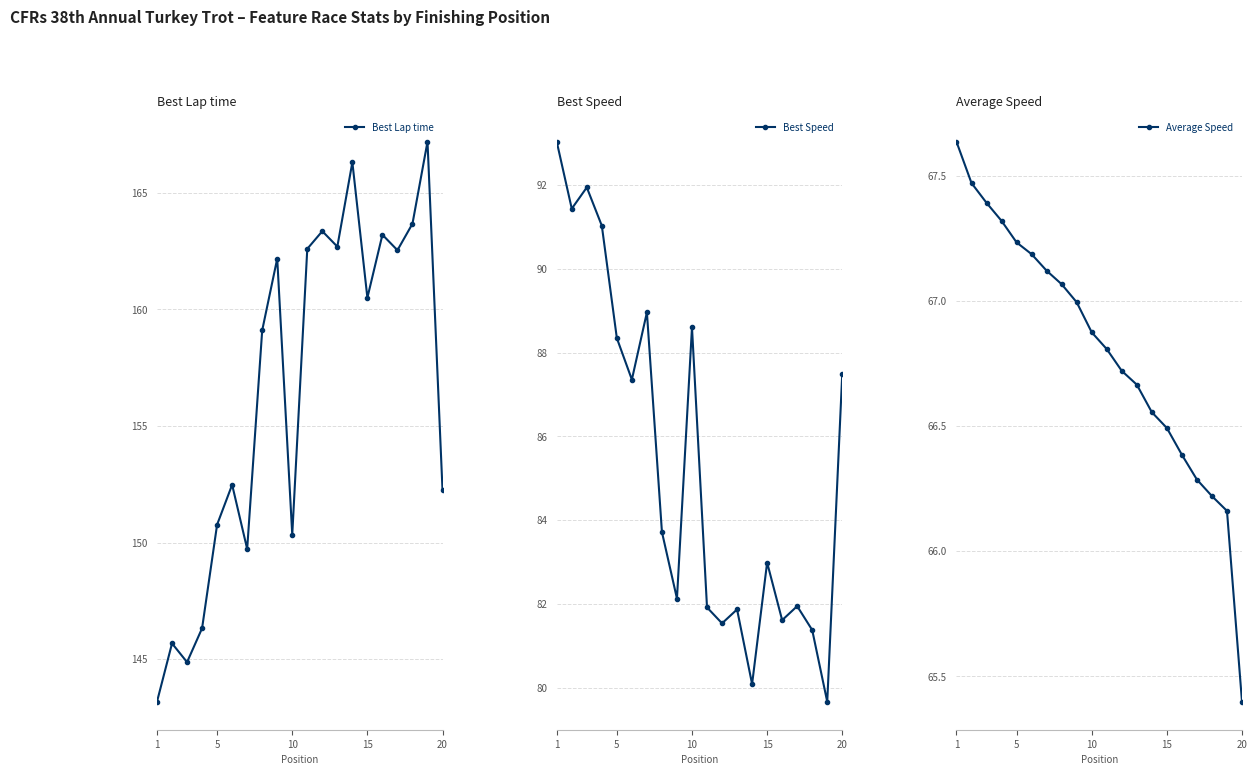

The Best Lap time series shows 50.2 at 15. True or false?

False